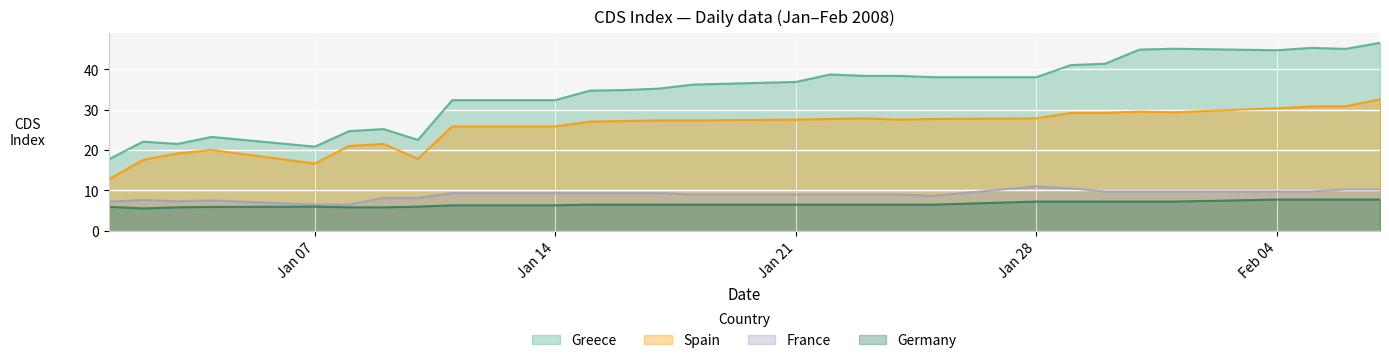

What is the total value across all series at 2008-02-07?

97.0